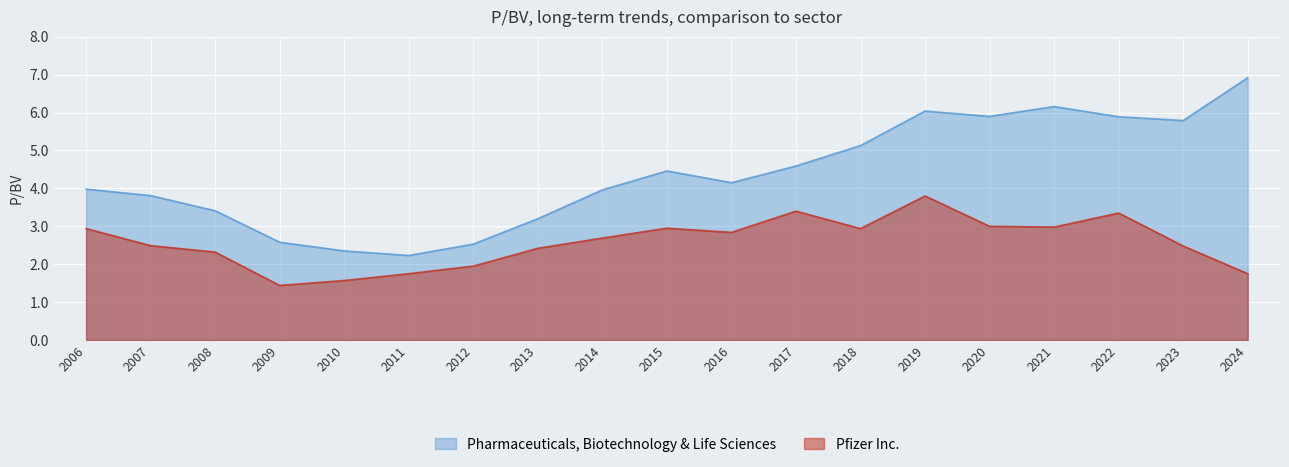

How many interior local peaks does the Pfizer Inc. series have?

4